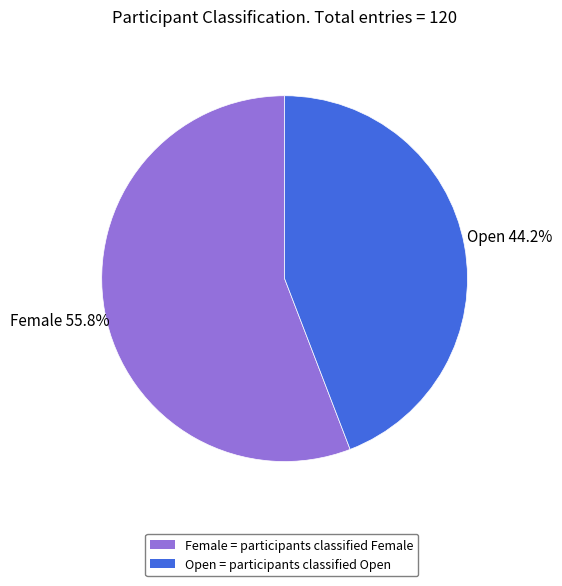

To the nearest percent, what percentage of the pie is Open?

44%